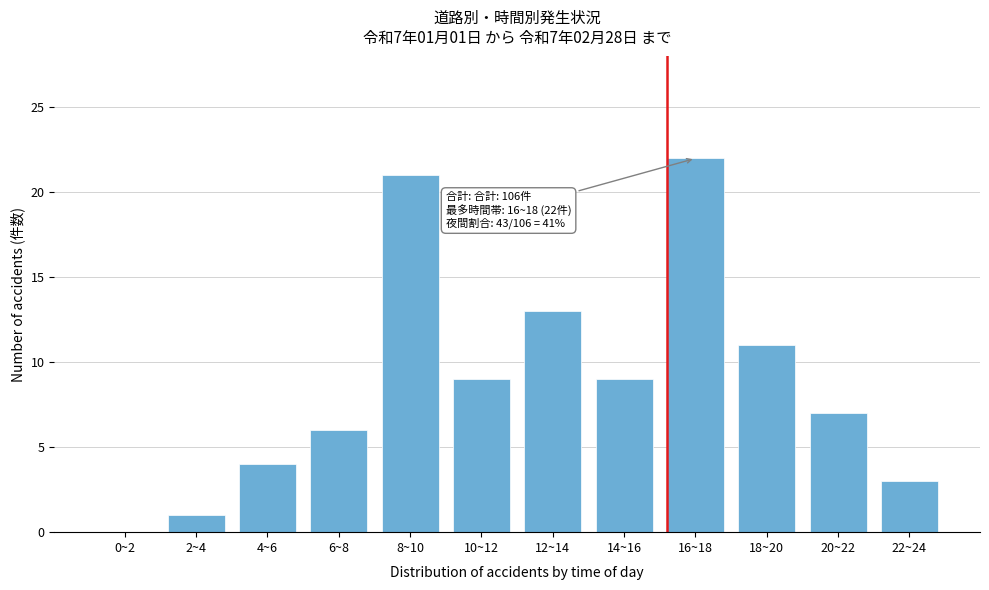

Reading left to right, what are all the values shown in this chart?

0~2=0	2~4=1	4~6=4	6~8=6	8~10=21	10~12=9	12~14=13	14~16=9	16~18=22	18~20=11	20~22=7	22~24=3